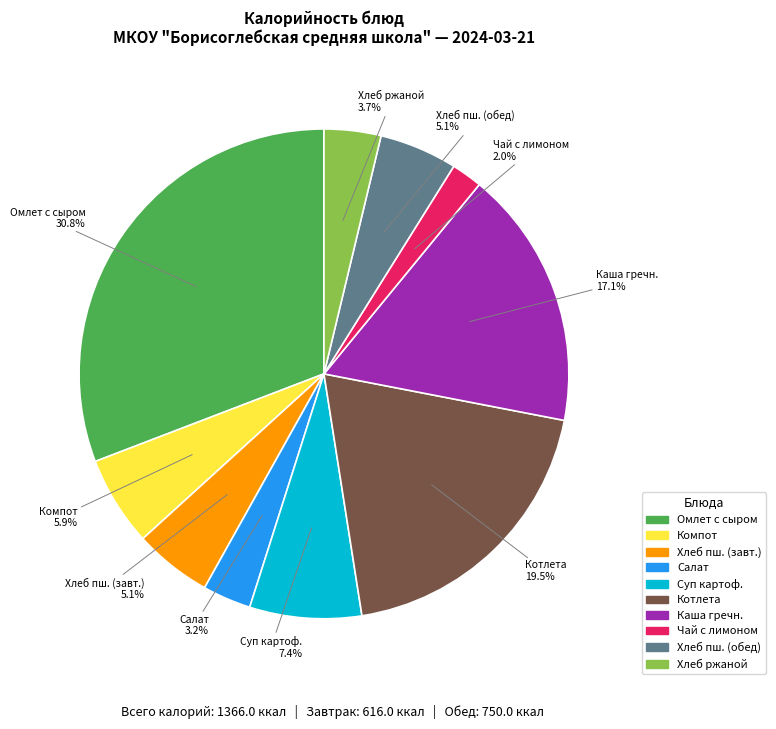

Is there a majority slice in this chart?

No